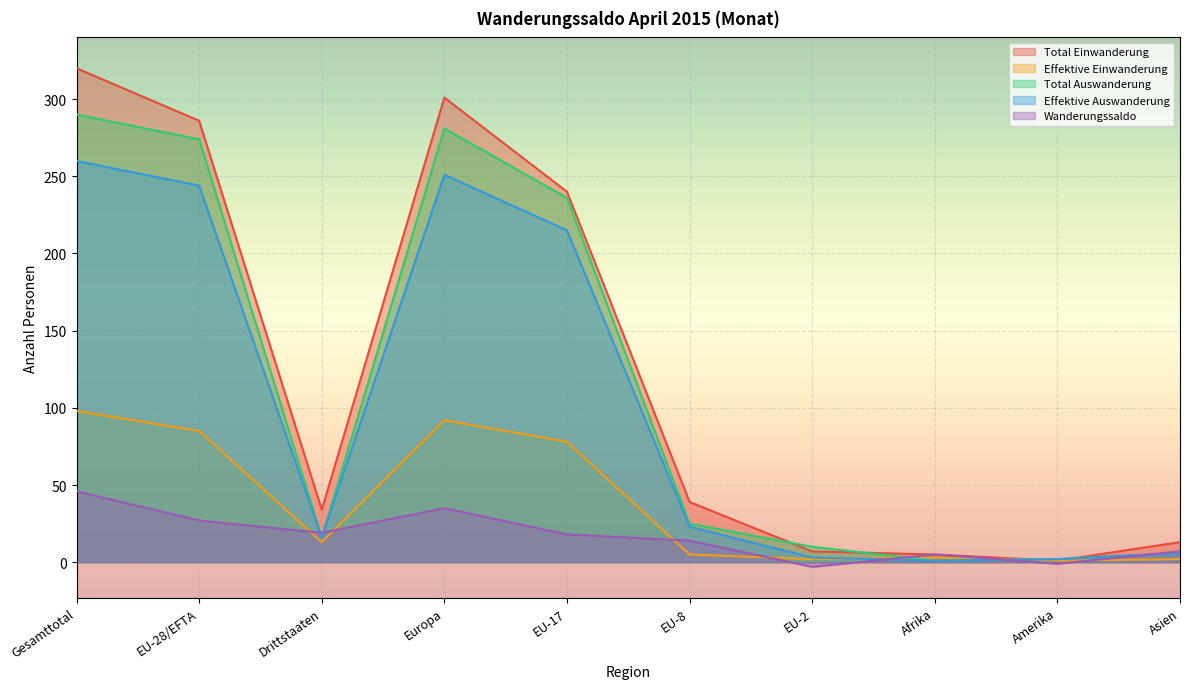

At how many categories does at least one series exceed 125?

4